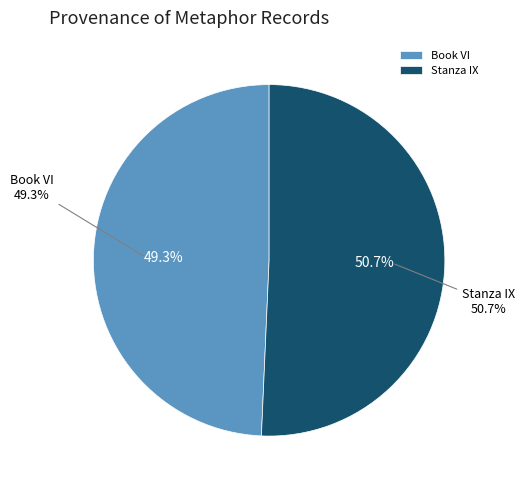

What percentage is the Stanza IX slice, to the nearest percent?

51%